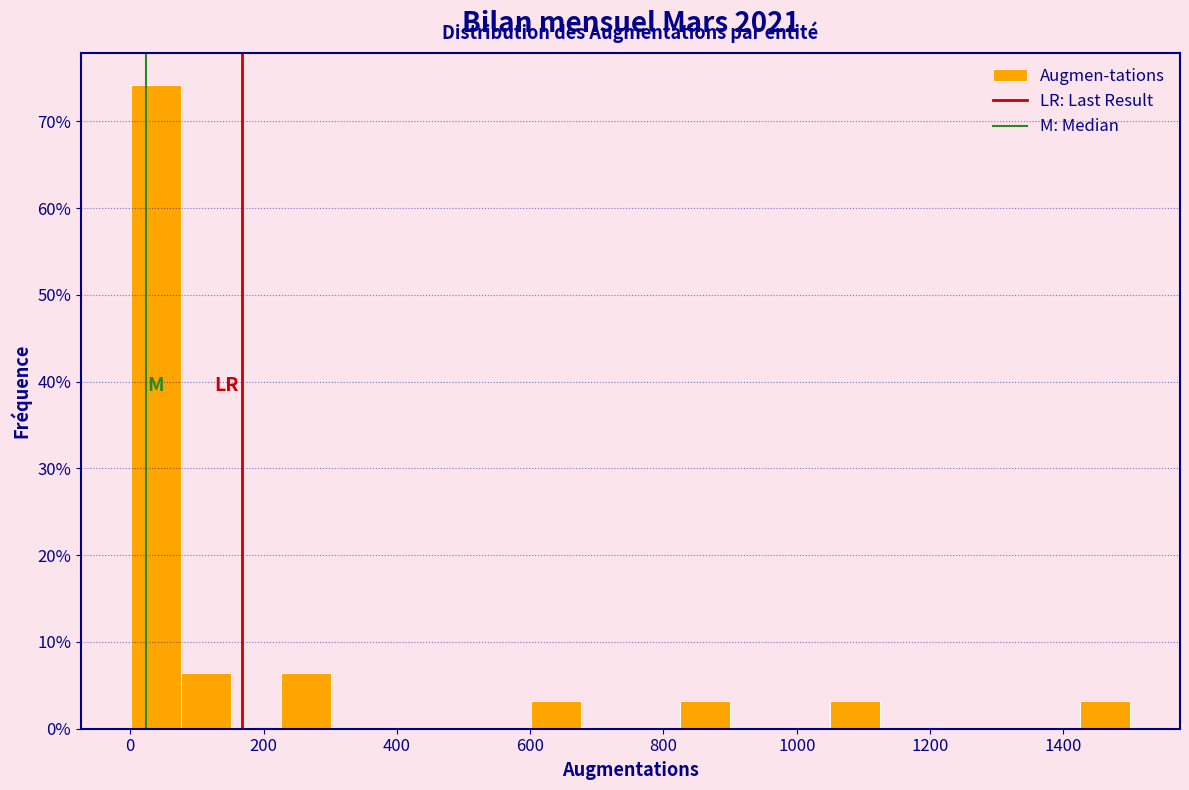

Around what value on the x-axis is the tallest bar? Give the approximate position of its centre, as read against the axis.

40